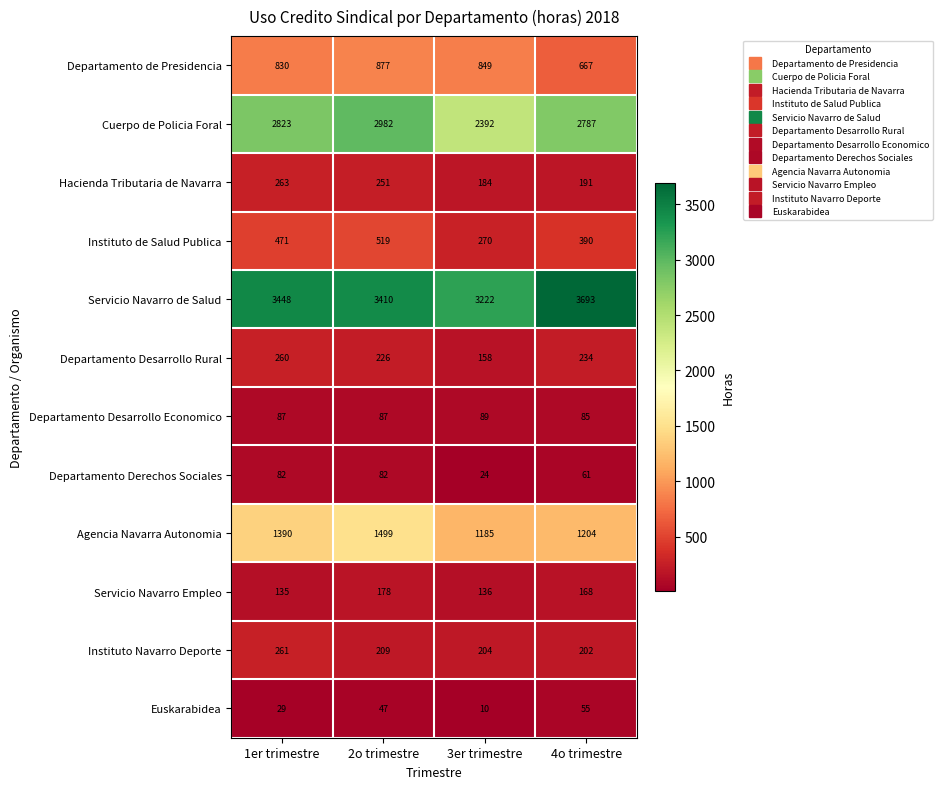

What is the lowest value of the Servicio Navarro Empleo series?

135